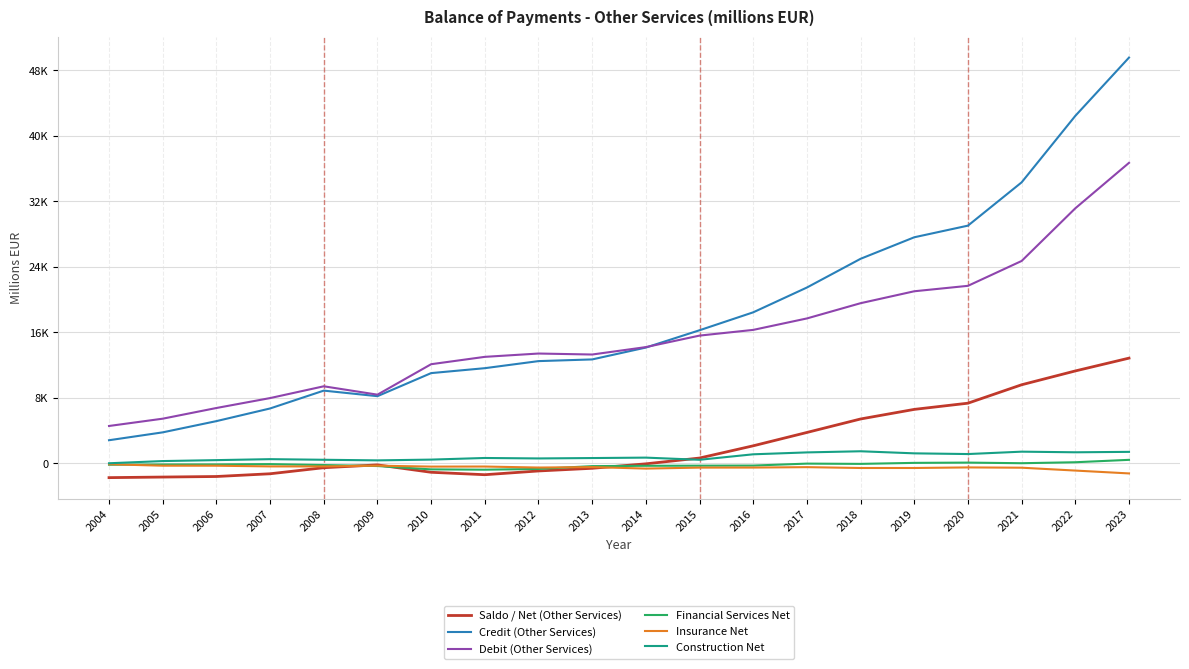

What is the approximate value of Debit (Other Services) at 2006?

6760